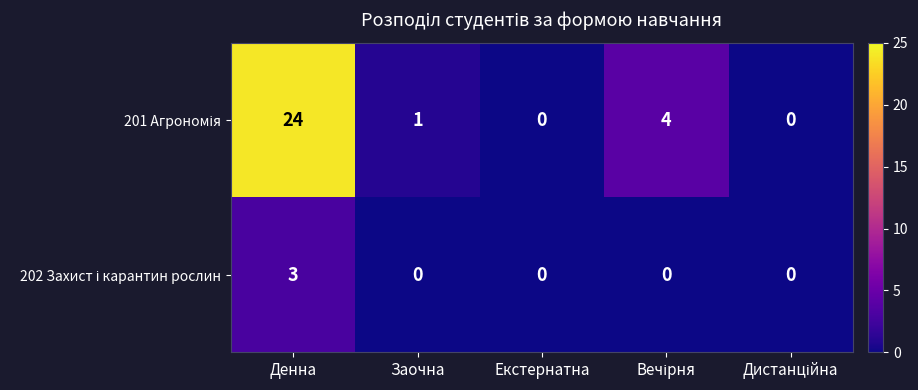

At which category is the sum across all series the highest?

Денна